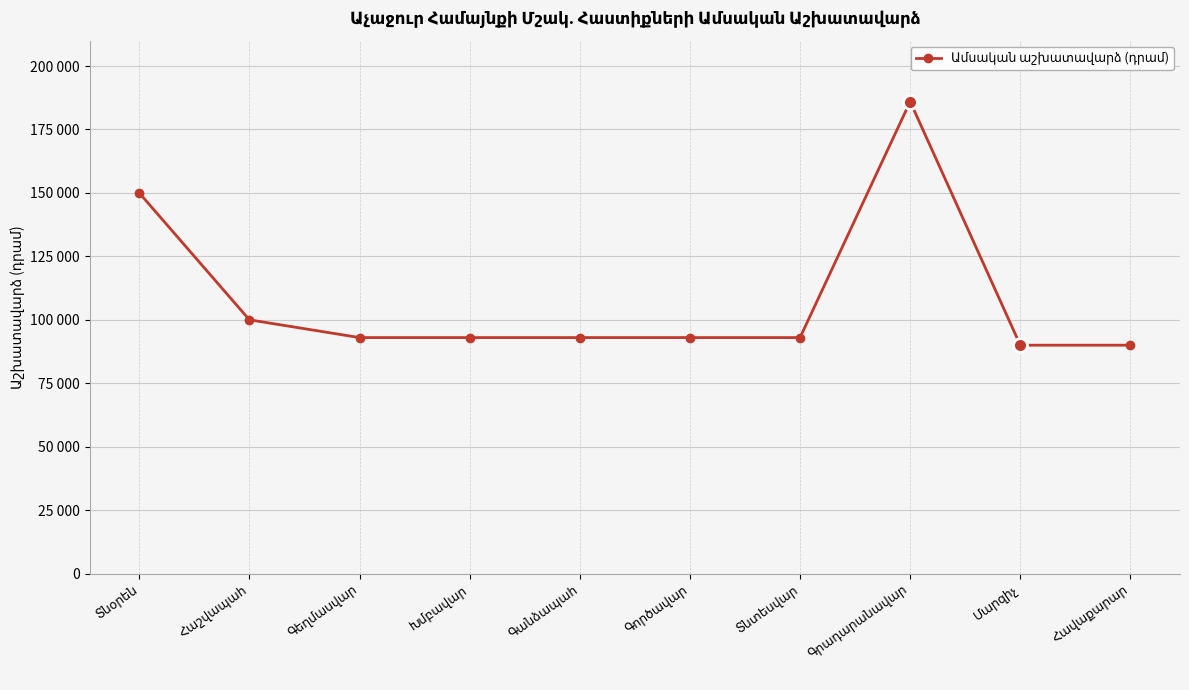

Is this an area chart (filled region under the line)?

No